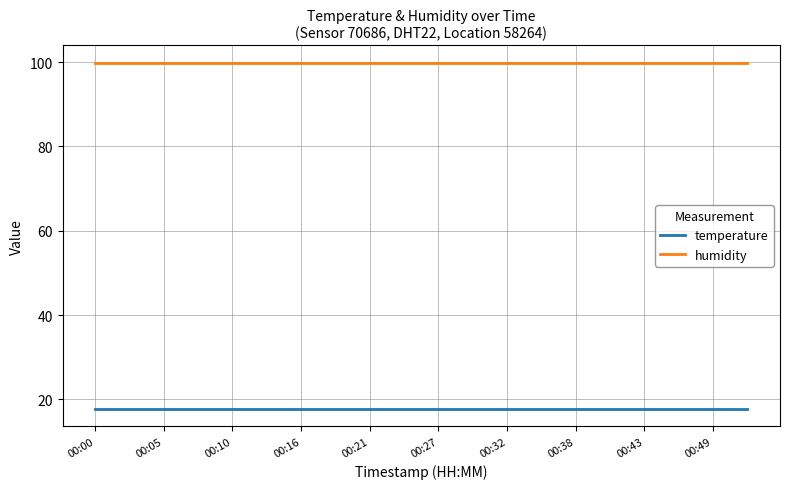

Does the chart have visible grid lines?

Yes